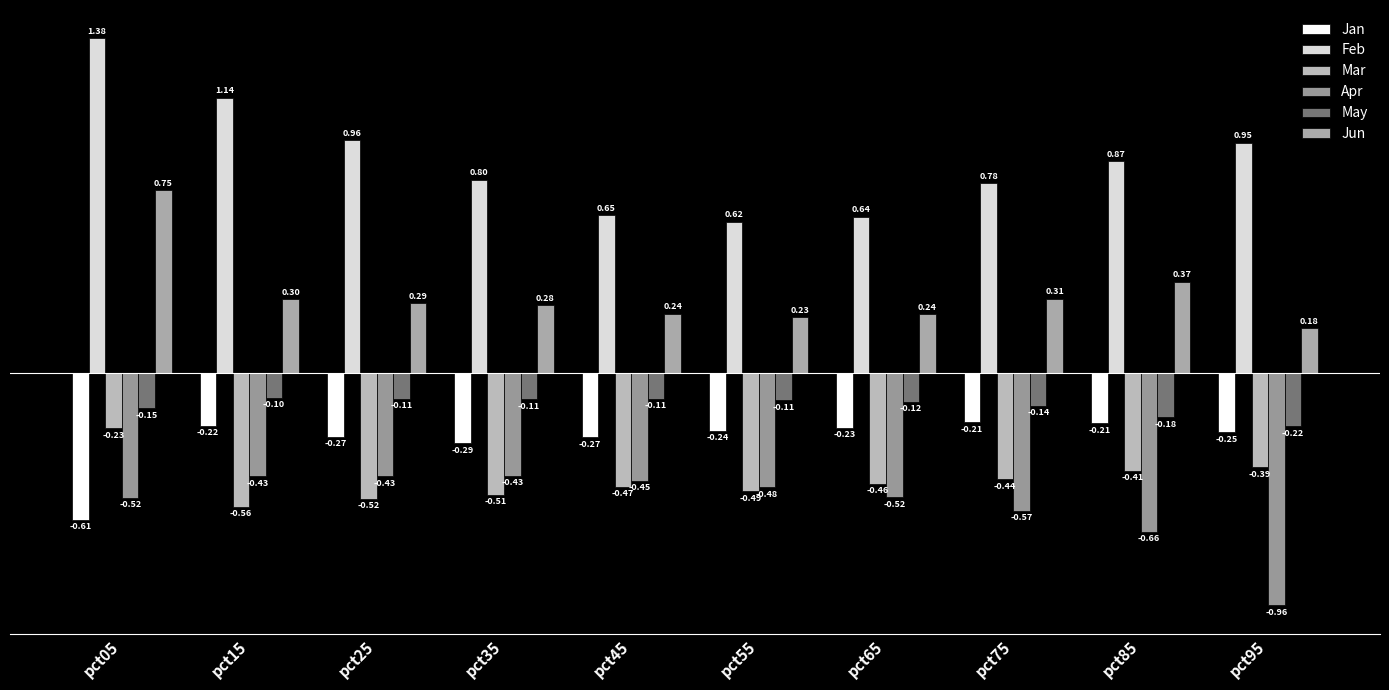

Count the number of categories in the chart.

10